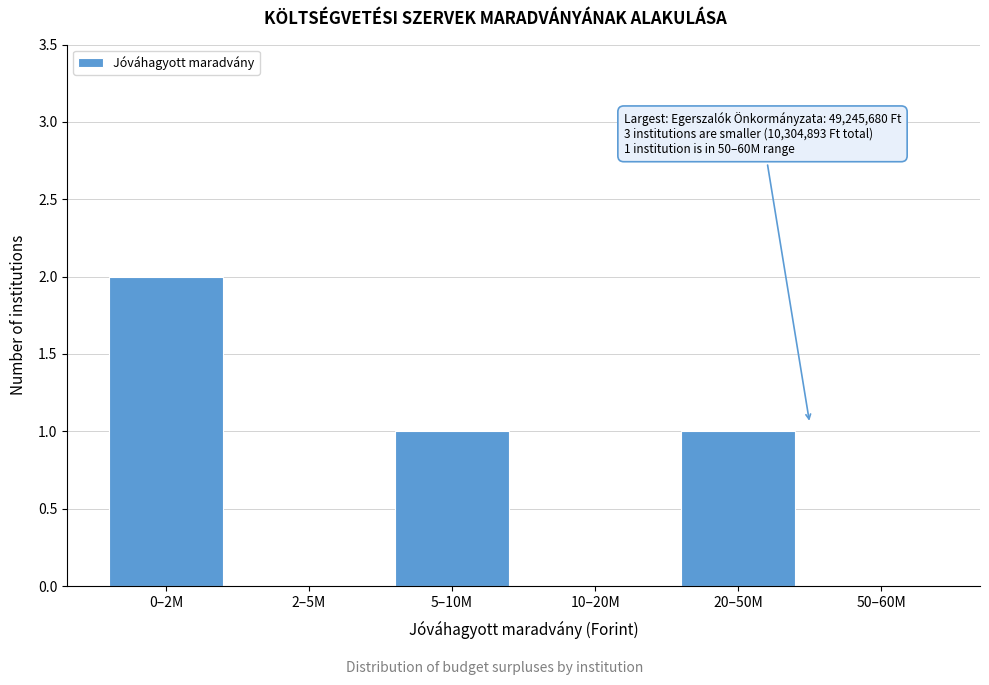

Reading left to right, list all the values displayed in this chart.

0–2M=2	2–5M=0	5–10M=1	10–20M=0	20–50M=1	50–60M=0